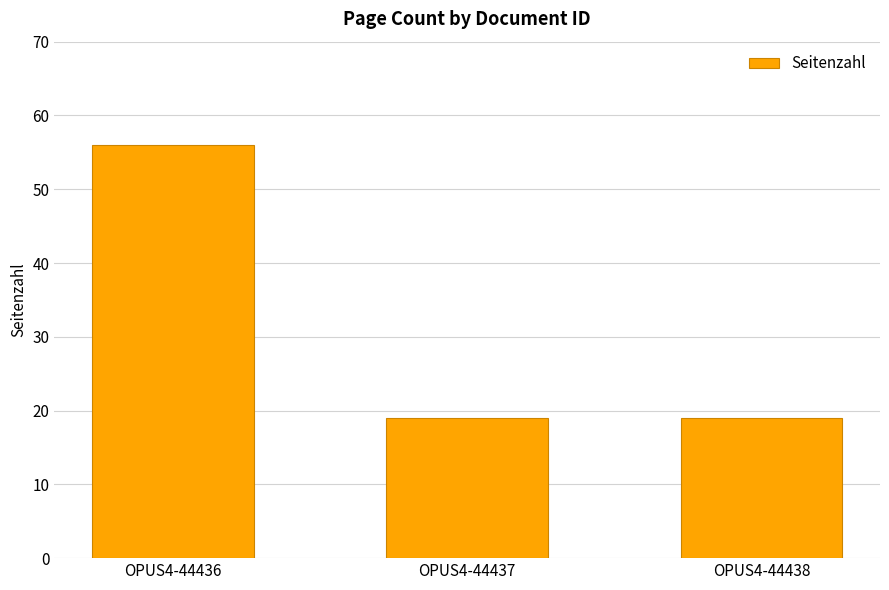

Between OPUS4-44436 and OPUS4-44438, which is larger?

OPUS4-44436